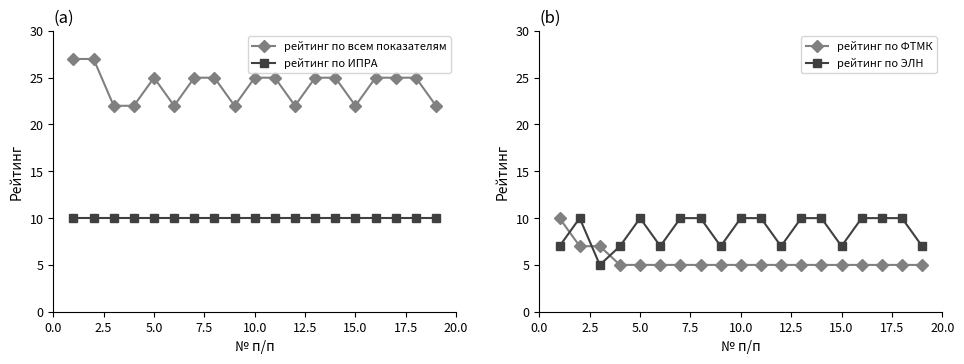

The рейтинг по ИПРА series shows 10 at 15.0. True or false?

True